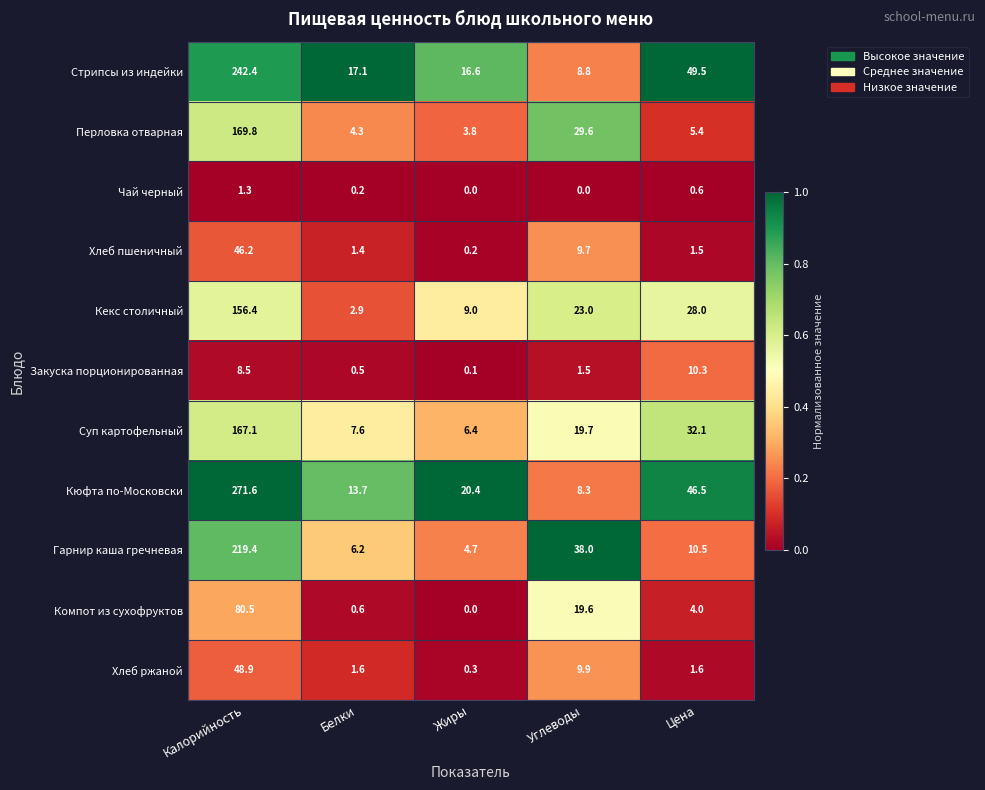

Rank the series at Цена from highest to lowest value.

Стрипсы из индейки, Кюфта по-Московски, Суп картофельный, Кекс столичный, Гарнир каша гречневая, Закуска порционированная, Перловка отварная, Компот из сухофруктов, Хлеб ржаной, Хлеб пшеничный, Чай черный